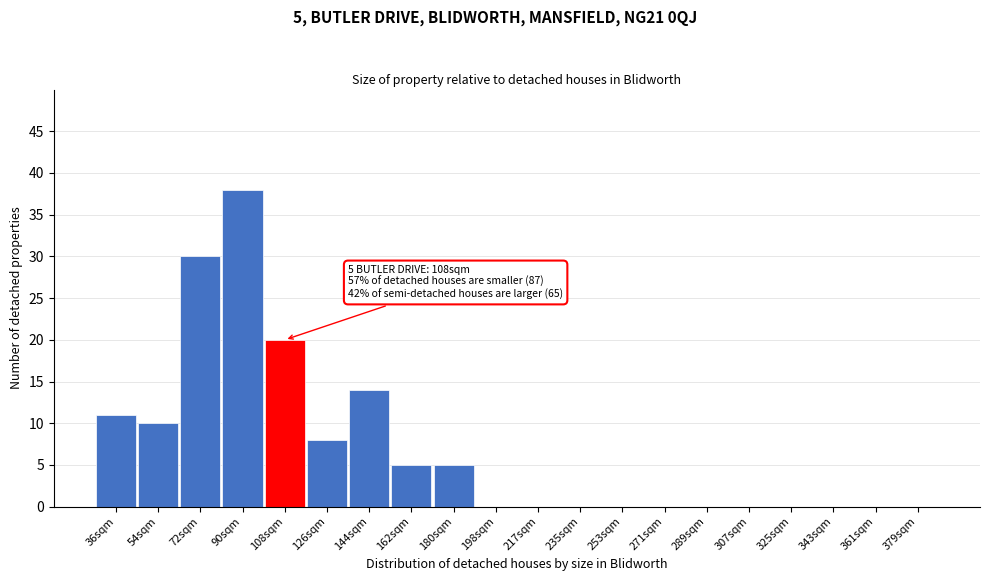

Which has a higher value, 126sqm or 108sqm?

108sqm